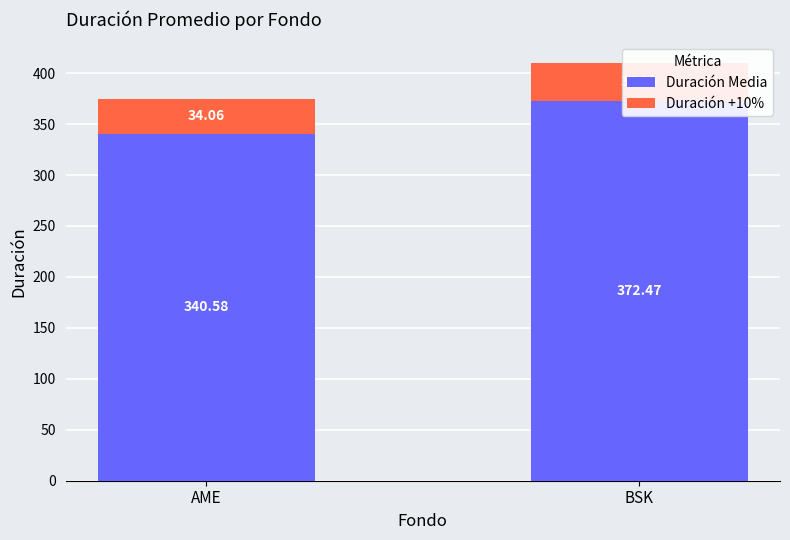

Reading left to right, extract all data points from this chart.

Duración Media: AME=340.6	BSK=372.5
Duración +10%: AME=34.1	BSK=37.2